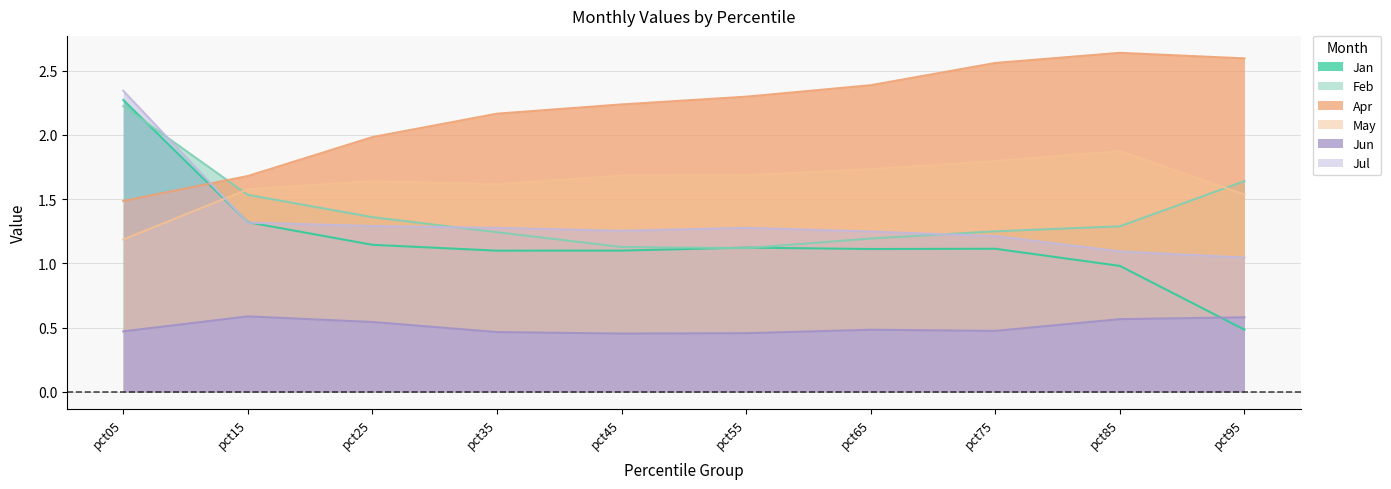

List the labels in order of Apr value, largest first.

pct85, pct95, pct75, pct65, pct55, pct45, pct35, pct25, pct15, pct05